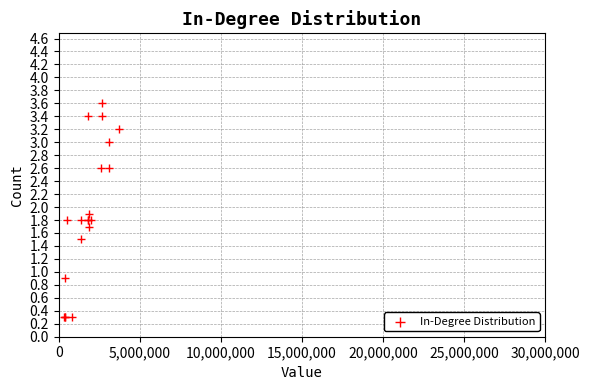

What Y value in the scatter plot is closest to 1?

0.9